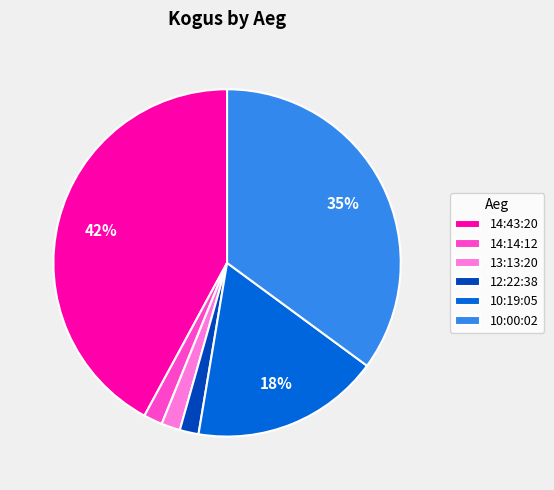

The 10:19:05 slice represents 18% of the pie. True or false?

True